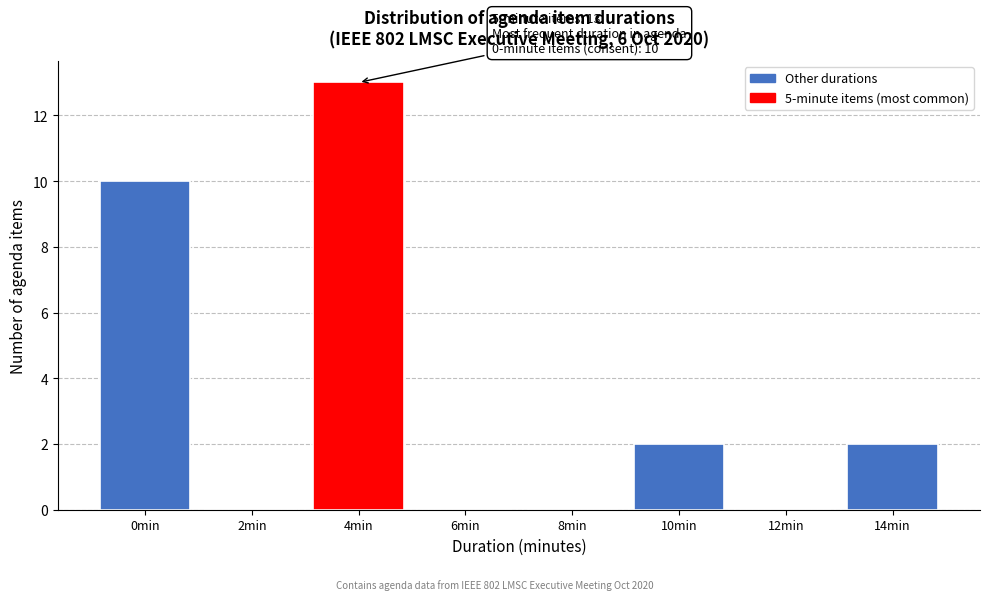

Reading right to left, list all the values displayed in this chart.

14min=2	12min=0	10min=2	8min=0	6min=0	4min=13	2min=0	0min=10